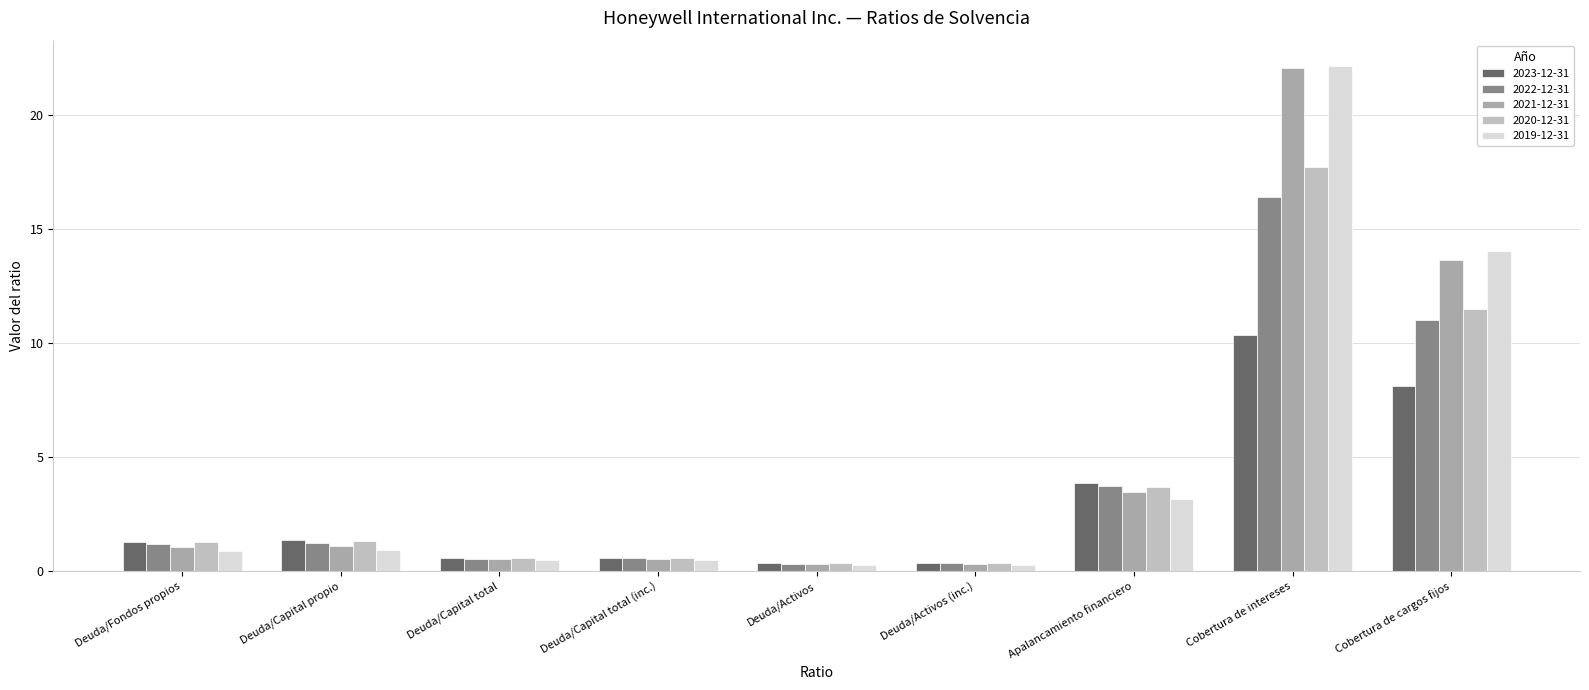

How many series are shown in this chart?

5